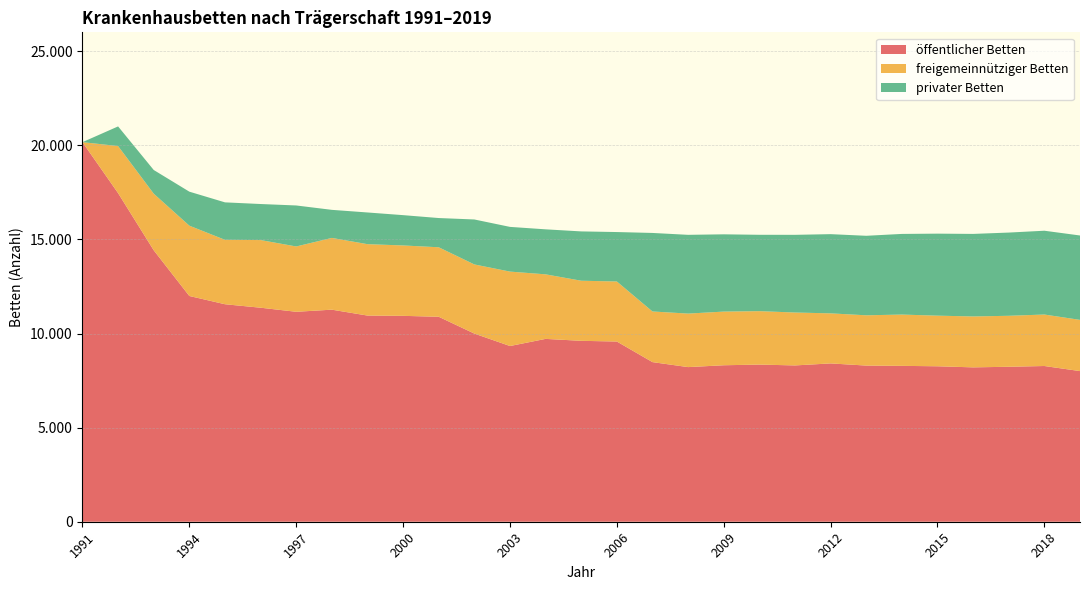

Reading left to right, what are all the values shown in this chart?

öffentlicher Betten: 20166	17458	14422	11993	11555	11370	11154	11266	10953	10938	10889	9996	9335	9714	9611	9574	8480	8215	8313	8349	8304	8411	8296	8281	8259	8201	8233	8273	8003
freigemeinnütziger Betten: 0	2500	3007	3736	3422	3594	3470	3812	3793	3740	3692	3673	3954	3429	3193	3189	2690	2843	2851	2838	2811	2659	2671	2725	2689	2705	2708	2735	2721
privater Betten: 0	1044	1258	1806	1990	1915	2178	1491	1684	1610	1553	2389	2375	2391	2620	2627	4172	4184	4105	4057	4127	4208	4224	4284	4357	4385	4421	4452	4483